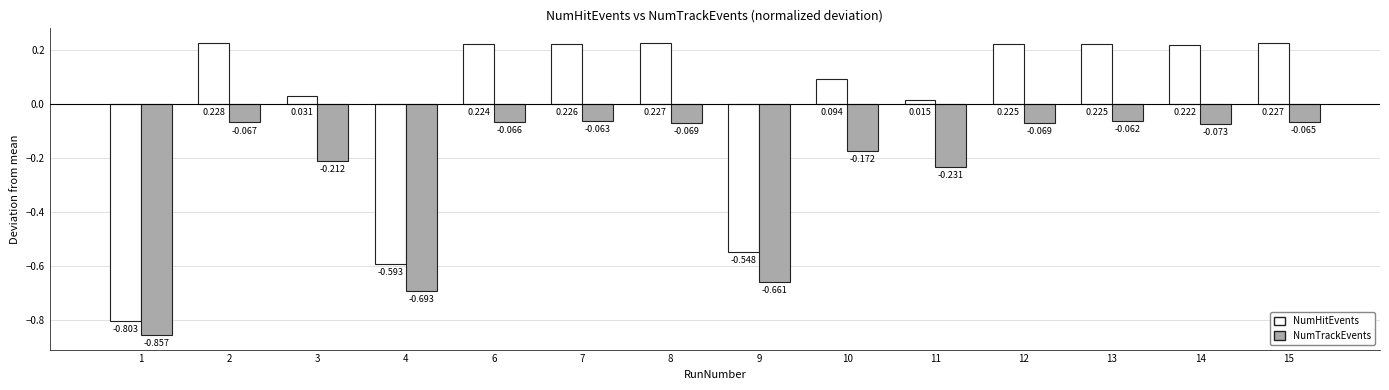

Rank the series by their average value, from highest to lowest.

NumHitEvents, NumTrackEvents